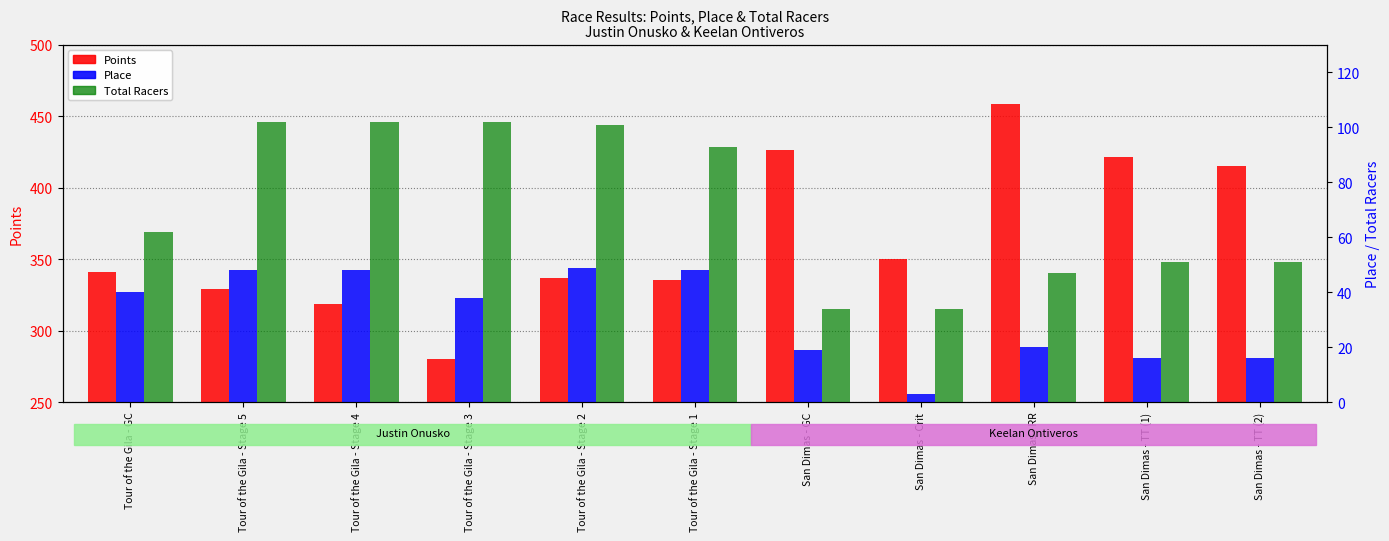

At which label does Total Racers reach its minimum?

San Dimas - GC